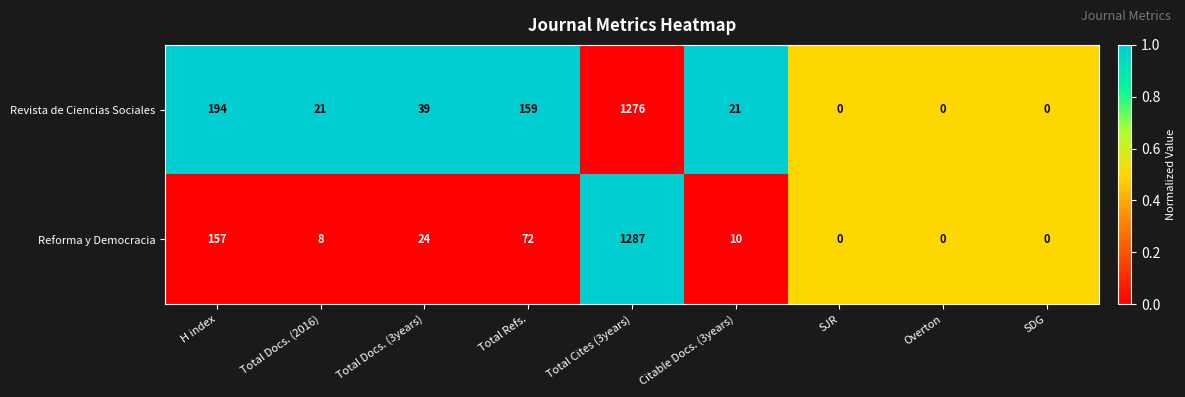

Which series has the largest total across all categories?

Revista de Ciencias Sociales